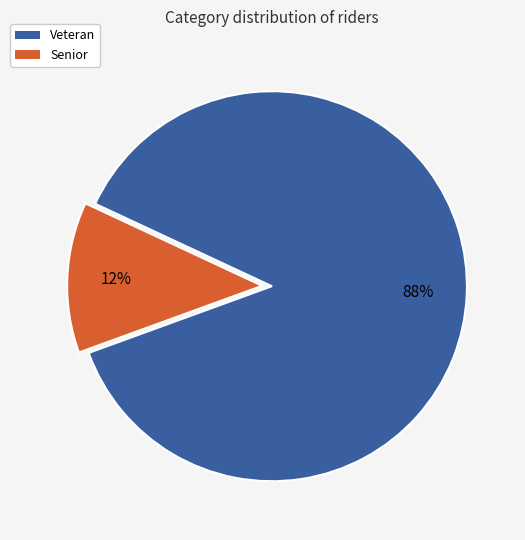

To the nearest percent, what is the average slice percentage?

50%